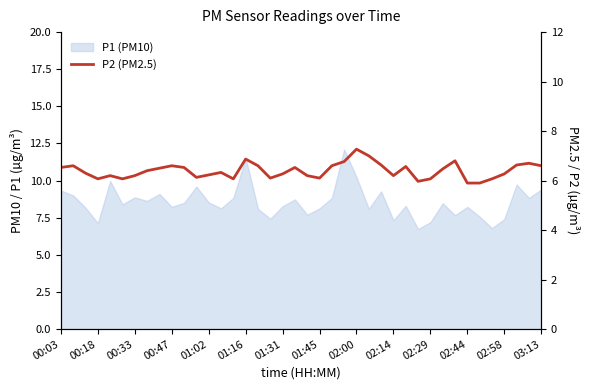

Reading left to right, list all the values displayed in this chart.

6.5	6.6	6.3	6.1	6.2	6.1	6.2	6.4	6.5	6.6	6.5	6.1	6.2	6.3	6.1	6.9	6.6	6.1	6.3	6.5	6.2	6.1	6.6	6.8	7.3	7.0	6.6	6.2	6.6	6.0	6.1	6.5	6.8	5.9	5.9	6.1	6.3	6.6	6.7	6.6